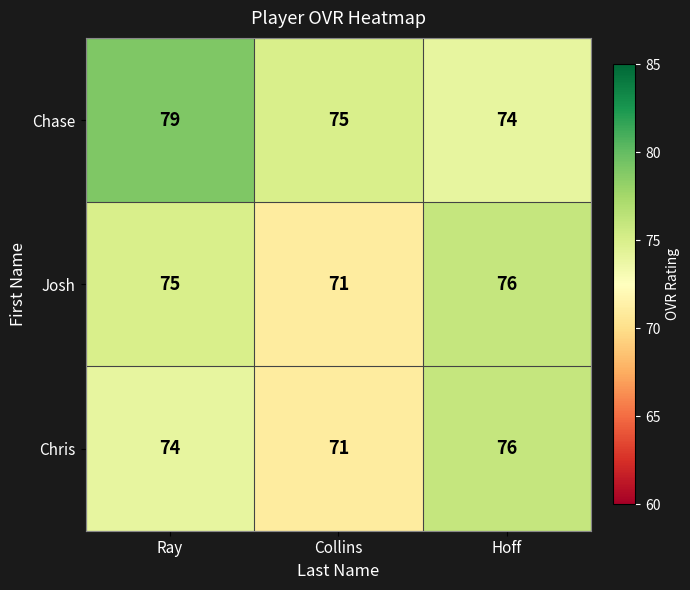

Which series changed the most between Ray and Hoff?

Chase